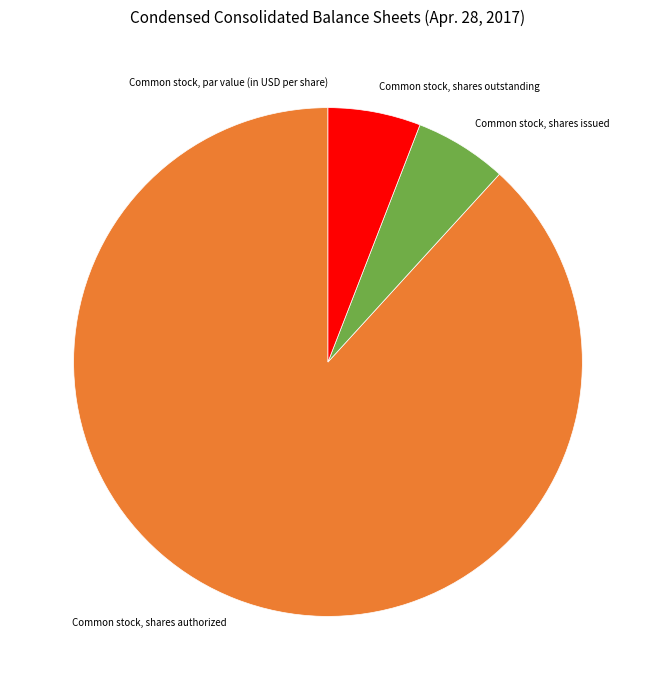

Which category accounts for the majority?

Common stock, shares authorized